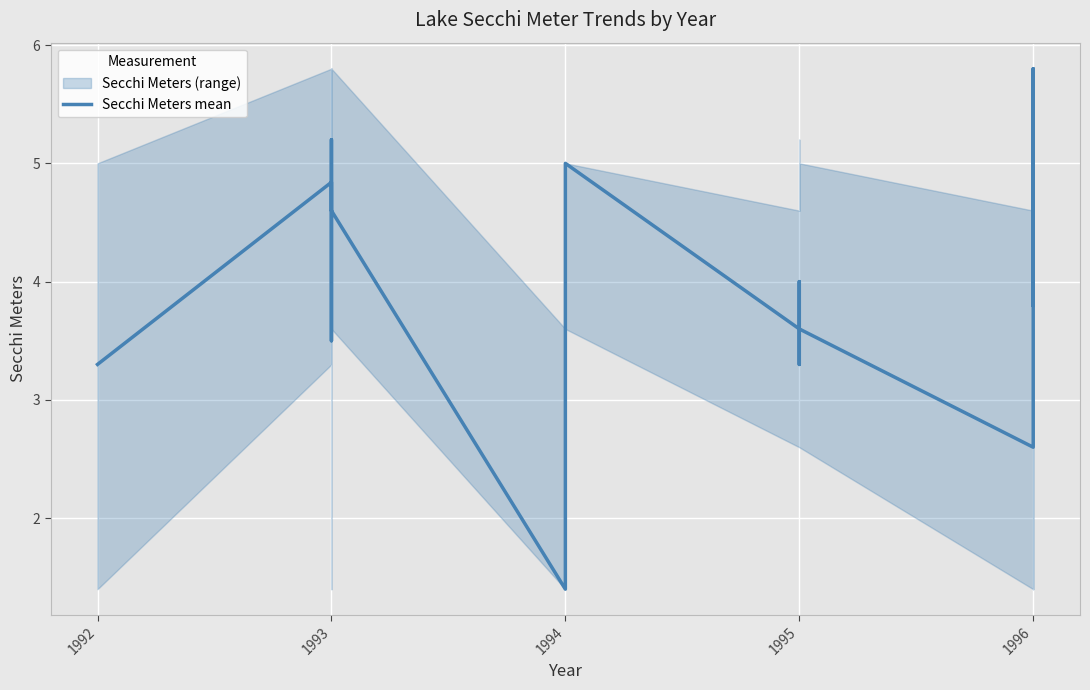

True or false: the data shows 2.9 at 1996.

False